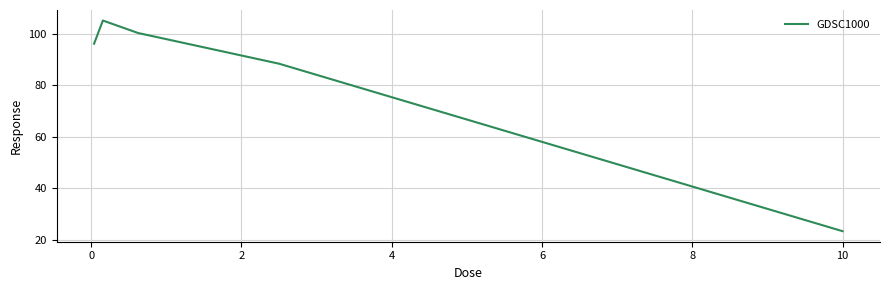

What is the minimum value shown in the chart?

23.2